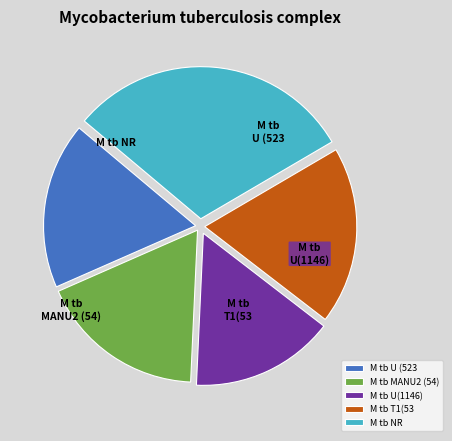

Is there any slice that represents more than half of the pie?

No